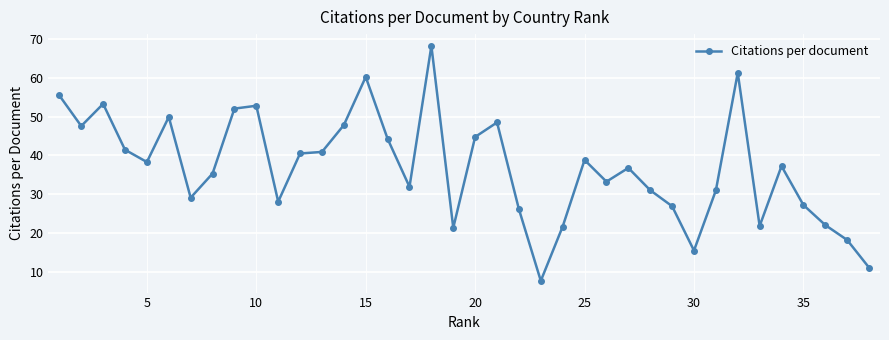

Count the number of data series in this chart.

1